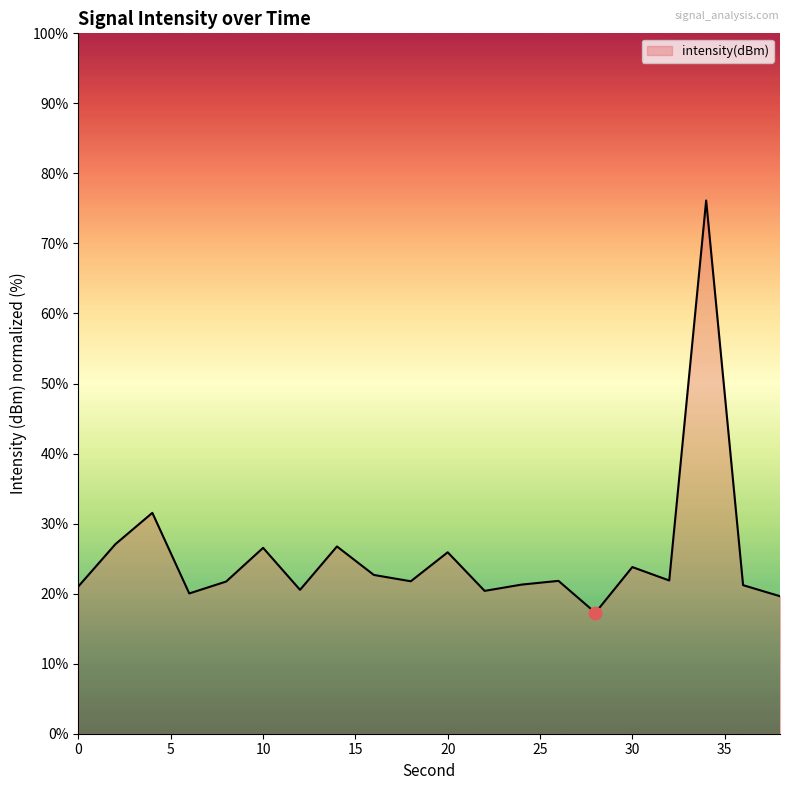

What is the smallest value displayed?

17.3